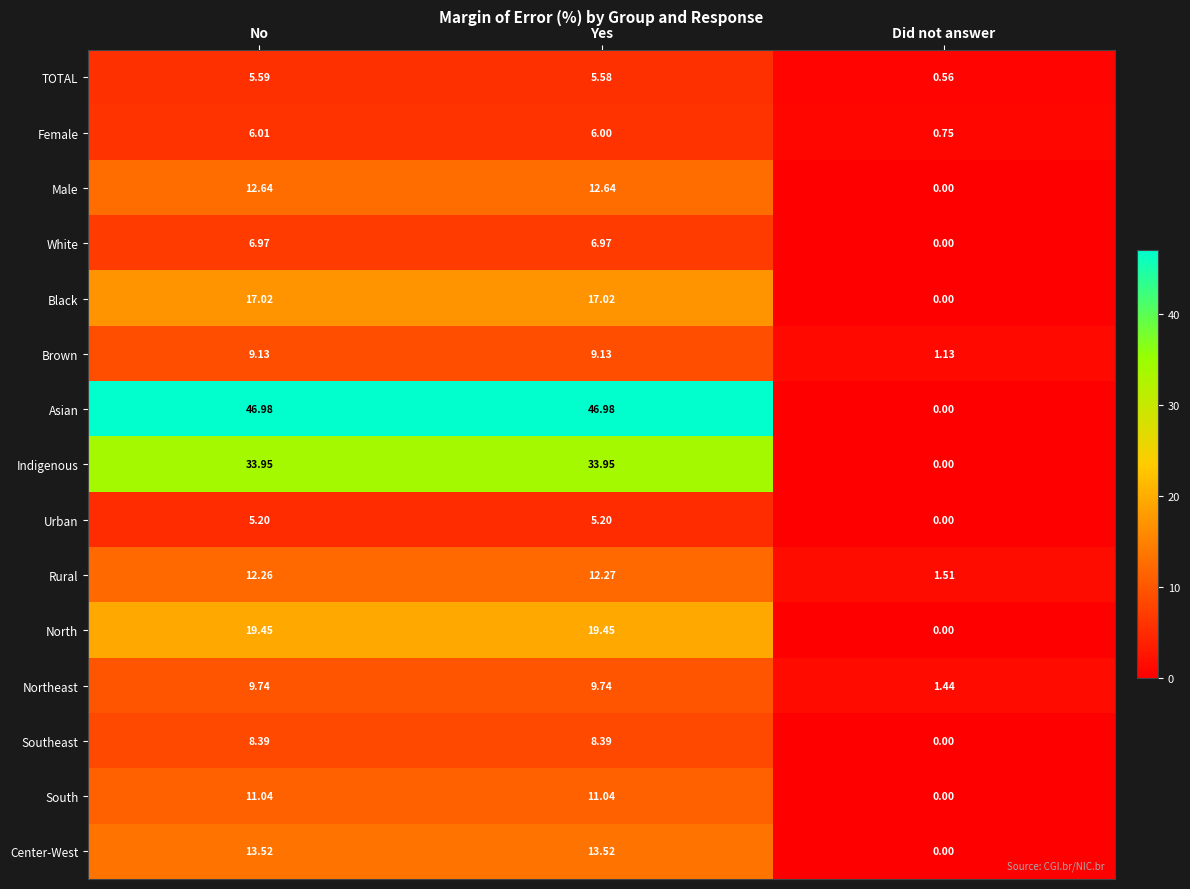

Where does the Male series first go above 12?

No